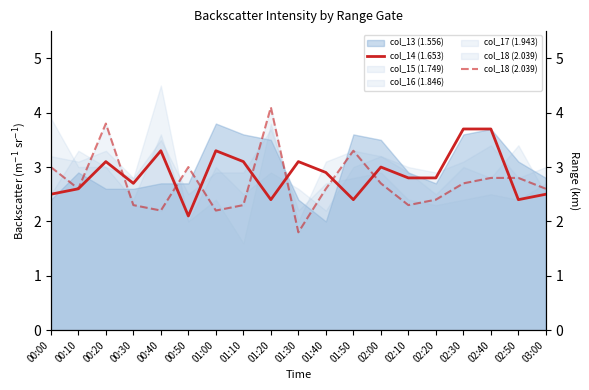

What is the highest value of the col_14 (1.653) series?

3.7